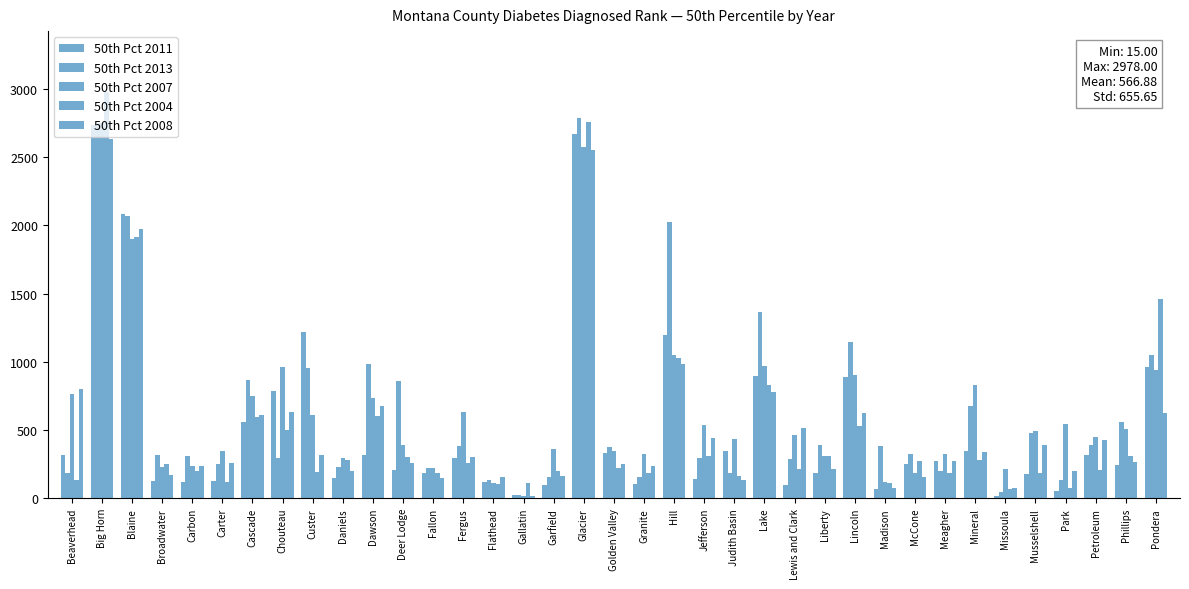

Reading left to right, extract all data points from this chart.

50th Pct 2011: Beaverhead=315	Big Horn=2733	Blaine=2082	Broadwater=130	Carbon=121	Carter=127	Cascade=562	Chouteau=784	Custer=1218	Daniels=150	Dawson=314	Deer Lodge=206	Fallon=187	Fergus=292	Flathead=121	Gallatin=25	Garfield=98	Glacier=2674	Golden Valley=333	Granite=107	Hill=1200	Jefferson=139	Judith Basin=344	Lake=896	Lewis and Clark=95	Liberty=187	Lincoln=891	Madison=71	McCone=251	Meagher=274	Mineral=349	Missoula=16	Musselshell=181	Park=54	Petroleum=319	Phillips=241	Pondera=965
50th Pct 2013: Beaverhead=183	Big Horn=2748	Blaine=2071	Broadwater=314	Carbon=307	Carter=252	Cascade=866	Chouteau=296	Custer=954	Daniels=228	Dawson=985	Deer Lodge=861	Fallon=222	Fergus=386	Flathead=131	Gallatin=21	Garfield=159	Glacier=2788	Golden Valley=373	Granite=154	Hill=2025	Jefferson=296	Judith Basin=182	Lake=1363	Lewis and Clark=286	Liberty=387	Lincoln=1142	Madison=384	McCone=328	Meagher=197	Mineral=677	Missoula=48	Musselshell=480	Park=132	Petroleum=393	Phillips=562	Pondera=1054
50th Pct 2007: Beaverhead=761	Big Horn=2754	Blaine=1898	Broadwater=230	Carbon=240	Carter=344	Cascade=751	Chouteau=961	Custer=612	Daniels=293	Dawson=735	Deer Lodge=387	Fallon=224	Fergus=629	Flathead=109	Gallatin=18	Garfield=363	Glacier=2572	Golden Valley=346	Granite=326	Hill=1047	Jefferson=534	Judith Basin=437	Lake=973	Lewis and Clark=465	Liberty=307	Lincoln=906	Madison=116	McCone=188	Meagher=321	Mineral=833	Missoula=213	Musselshell=493	Park=543	Petroleum=452	Phillips=506	Pondera=941
50th Pct 2004: Beaverhead=133	Big Horn=2978	Blaine=1917	Broadwater=251	Carbon=197	Carter=121	Cascade=597	Chouteau=499	Custer=196	Daniels=278	Dawson=602	Deer Lodge=305	Fallon=188	Fergus=261	Flathead=107	Gallatin=110	Garfield=199	Glacier=2756	Golden Valley=221	Granite=184	Hill=1027	Jefferson=312	Judith Basin=165	Lake=829	Lewis and Clark=211	Liberty=308	Lincoln=533	Madison=112	McCone=275	Meagher=182	Mineral=281	Missoula=69	Musselshell=186	Park=76	Petroleum=208	Phillips=309	Pondera=1463
50th Pct 2008: Beaverhead=798	Big Horn=2632	Blaine=1971	Broadwater=172	Carbon=233	Carter=257	Cascade=613	Chouteau=629	Custer=316	Daniels=201	Dawson=676	Deer Lodge=258	Fallon=148	Fergus=305	Flathead=158	Gallatin=15	Garfield=166	Glacier=2554	Golden Valley=249	Granite=238	Hill=987	Jefferson=440	Judith Basin=137	Lake=778	Lewis and Clark=517	Liberty=218	Lincoln=625	Madison=72	McCone=154	Meagher=275	Mineral=337	Missoula=75	Musselshell=389	Park=199	Petroleum=427	Phillips=267	Pondera=626